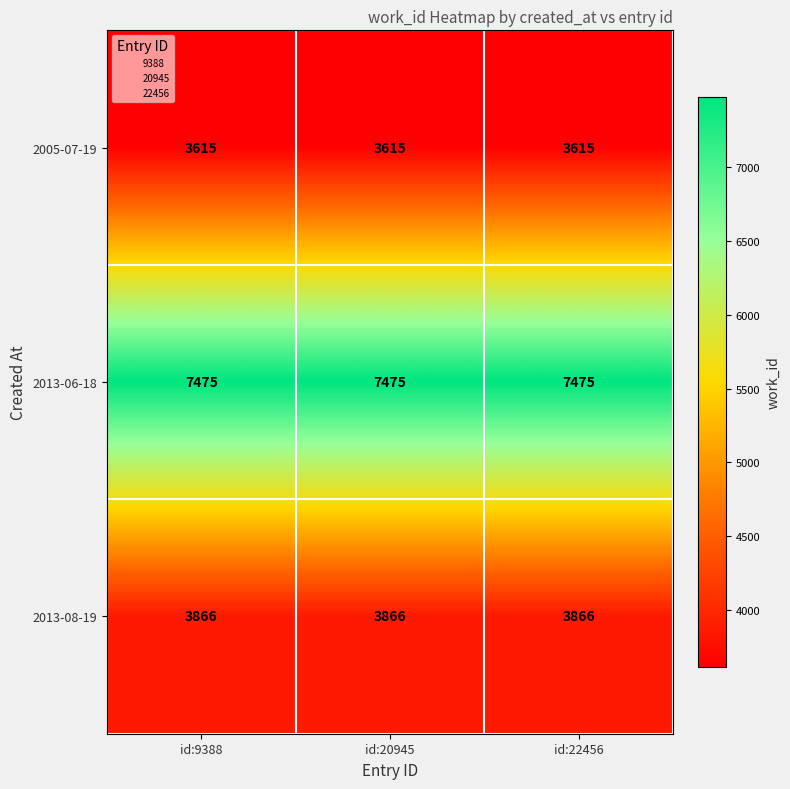

At how many categories does at least one series exceed 6807?

3